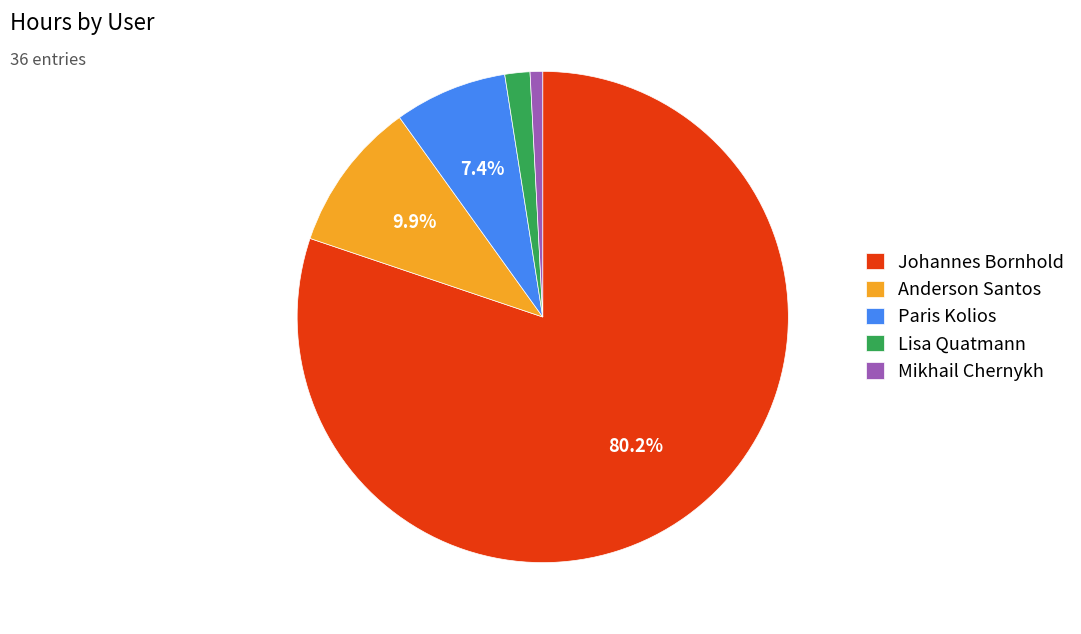

To the nearest percent, what is the difference between the largest and smallest slice percentages?

79%